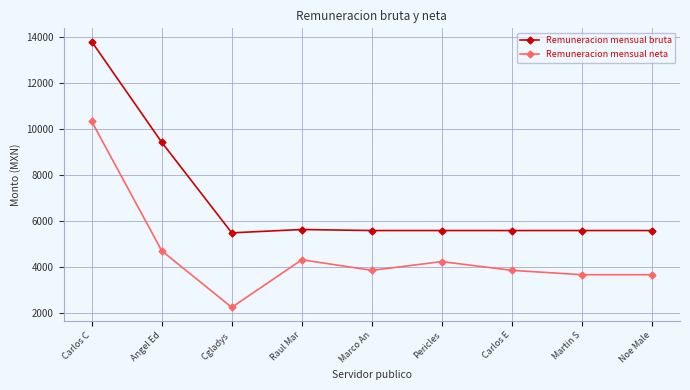

Count the number of categories in the chart.

9